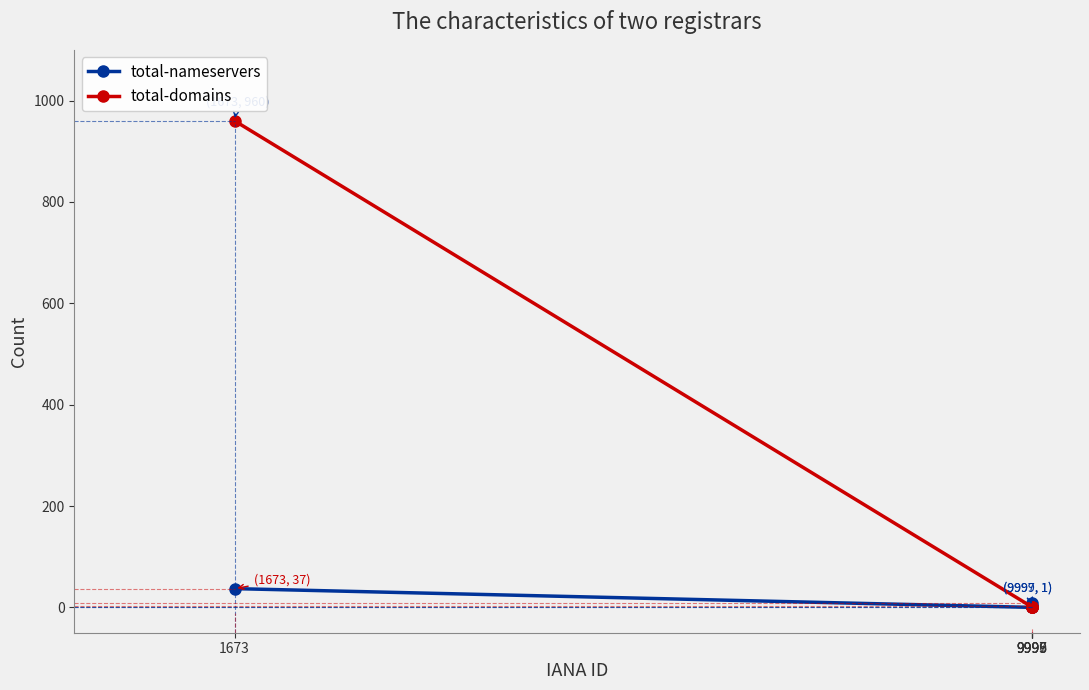

List the series in order of their overall mean, lowest first.

total-nameservers, total-domains